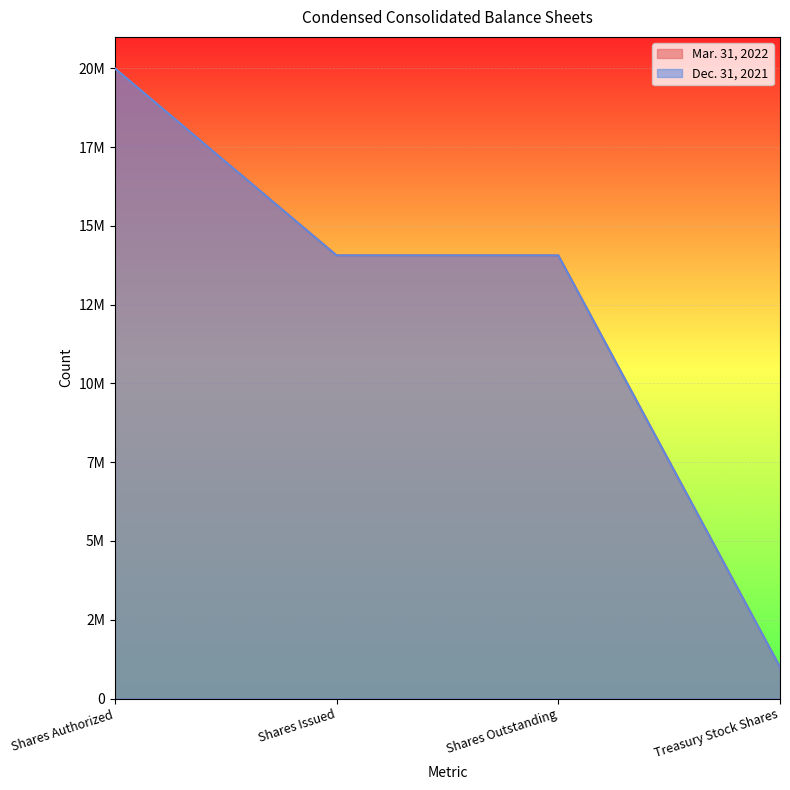

Count the Mar. 31, 2022 values in the range 14063999 to 20000000.

3